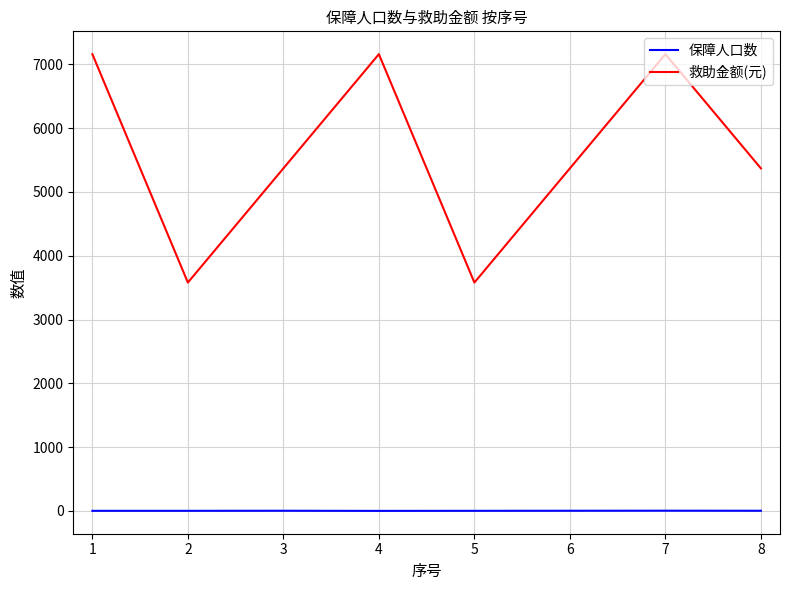

Which series has the largest total across all categories?

救助金额(元)